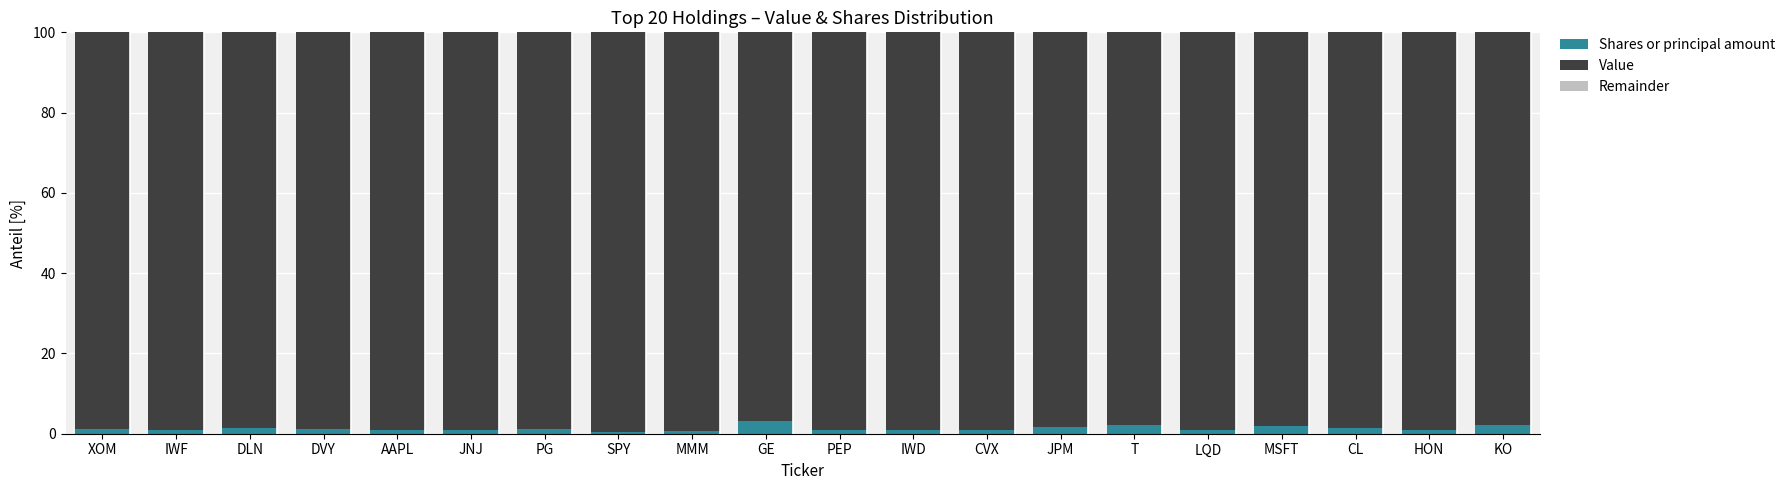

What is the highest value of the Shares or principal amount series?

3.1